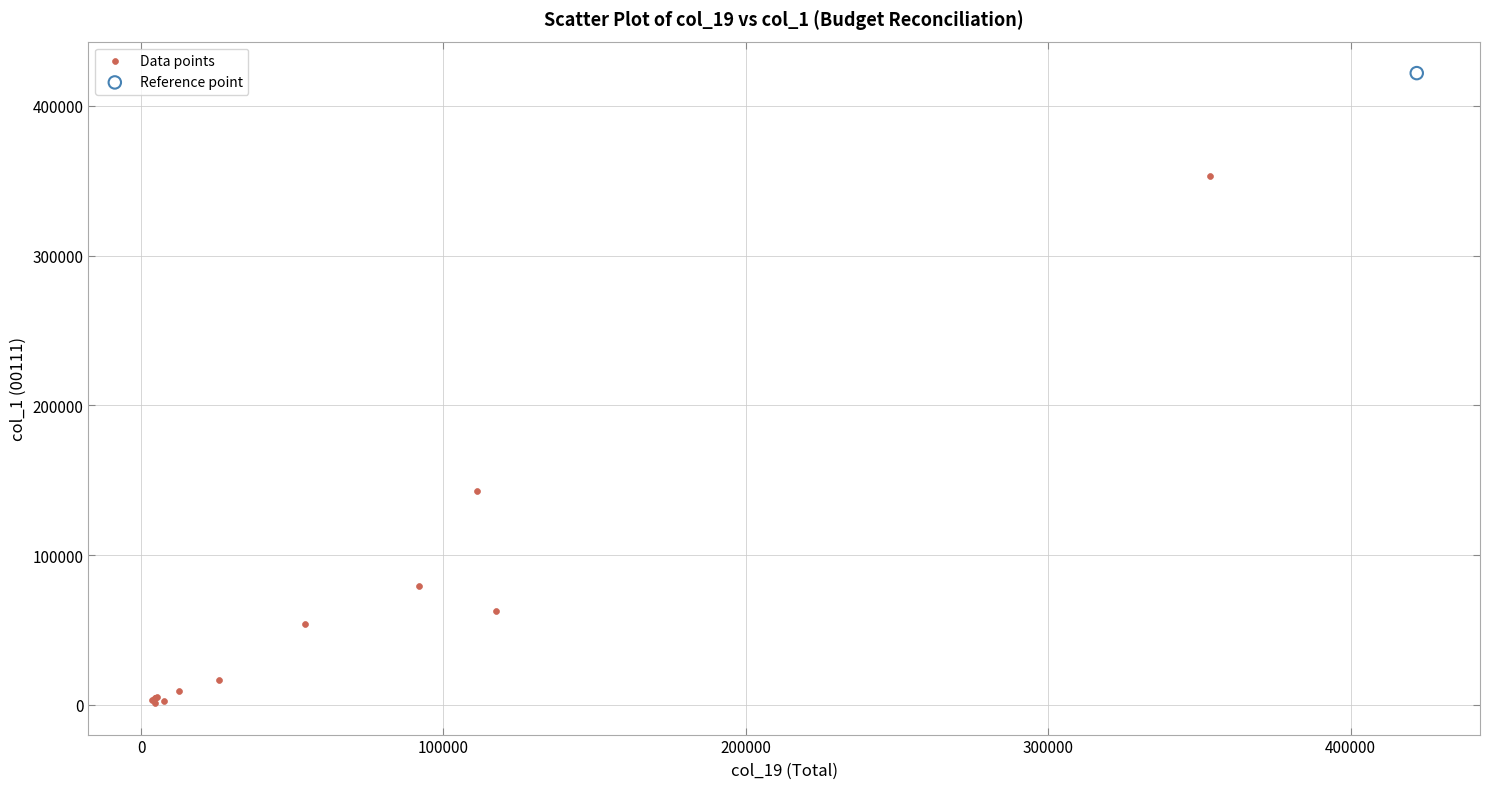

What are all the series names shown in the legend?

Data points, Reference point